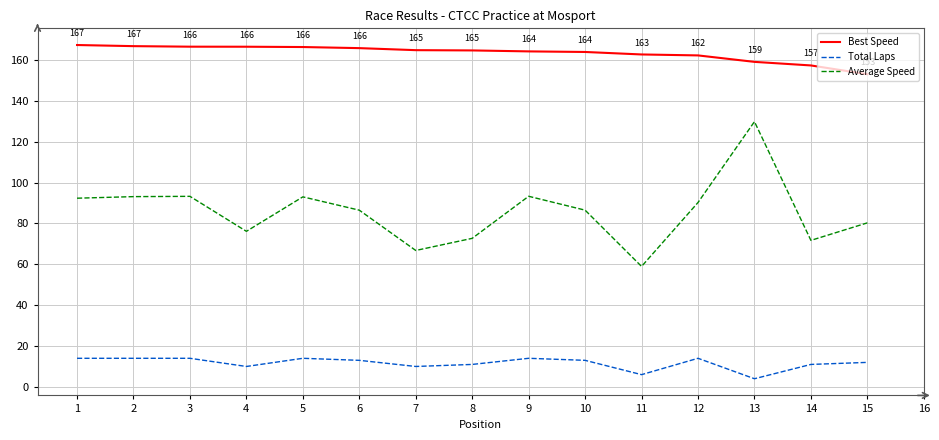

Does the chart display data point markers on the line(s)?

No